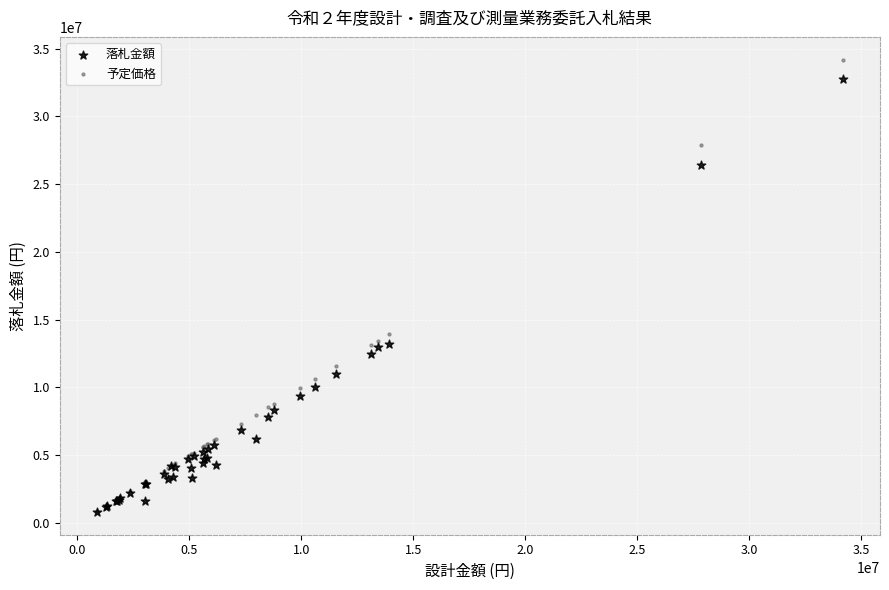

In the 落札金額 series, what Y value is closest to 16786000?

13178000